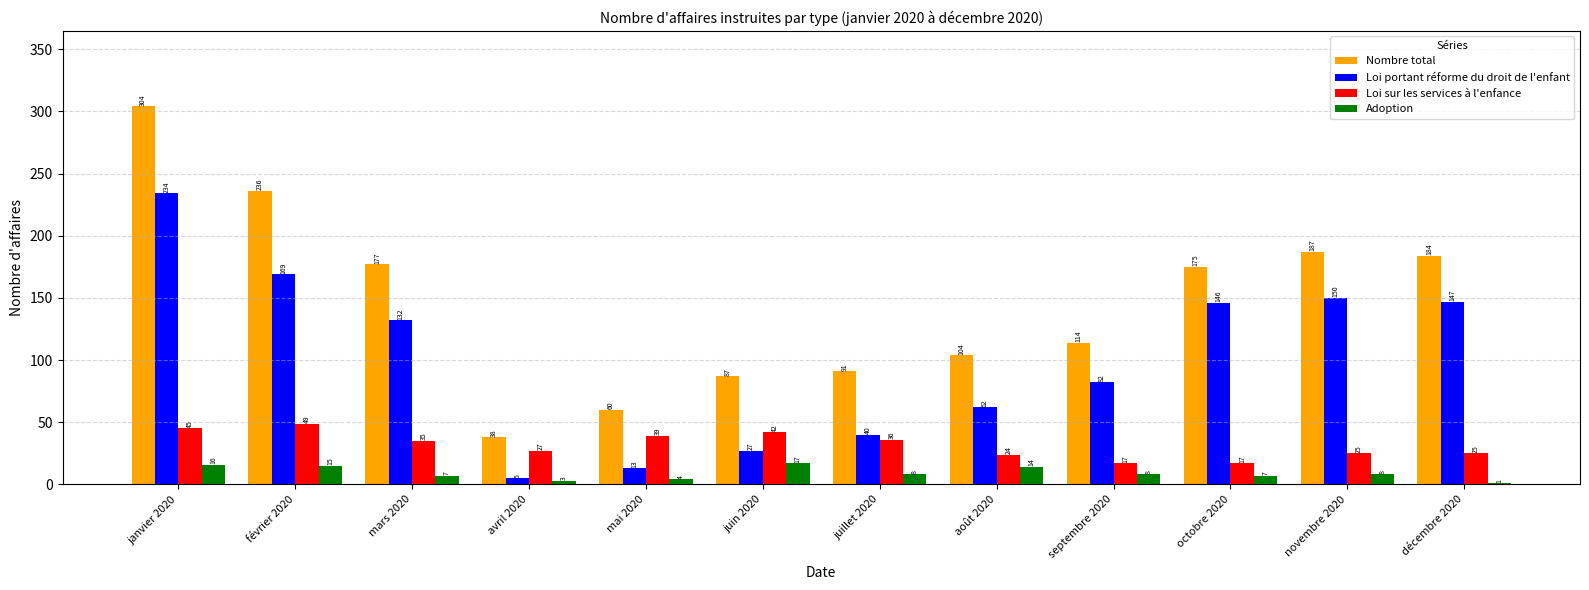

Which category has the highest value in the Adoption series?

juin 2020